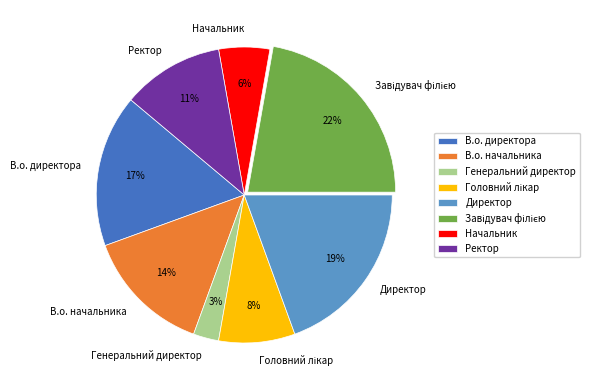

Do Ректор and Генеральний директор together represent more than half of the pie?

No